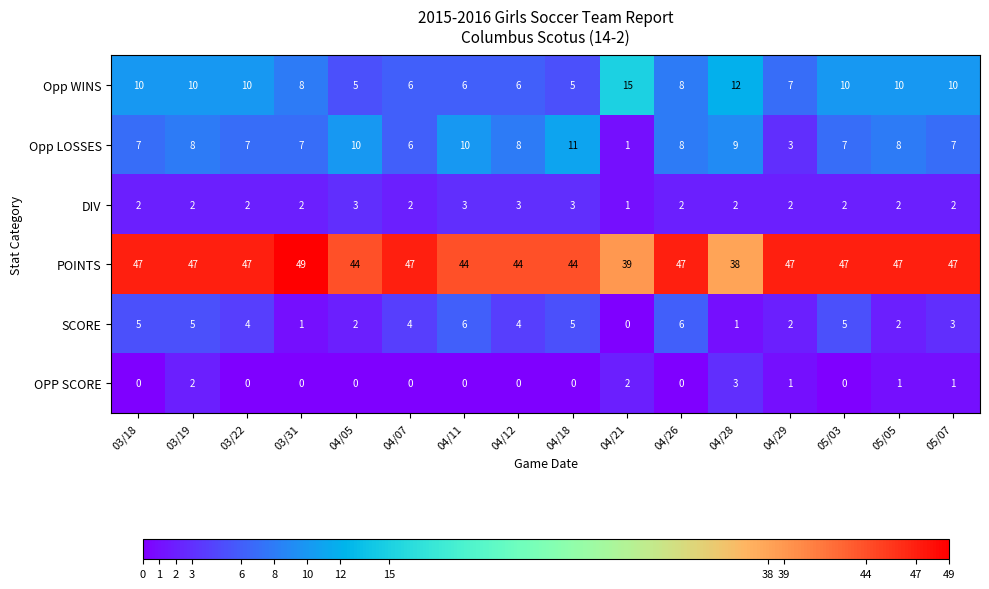

At which category is the sum across all series the highest?

03/19